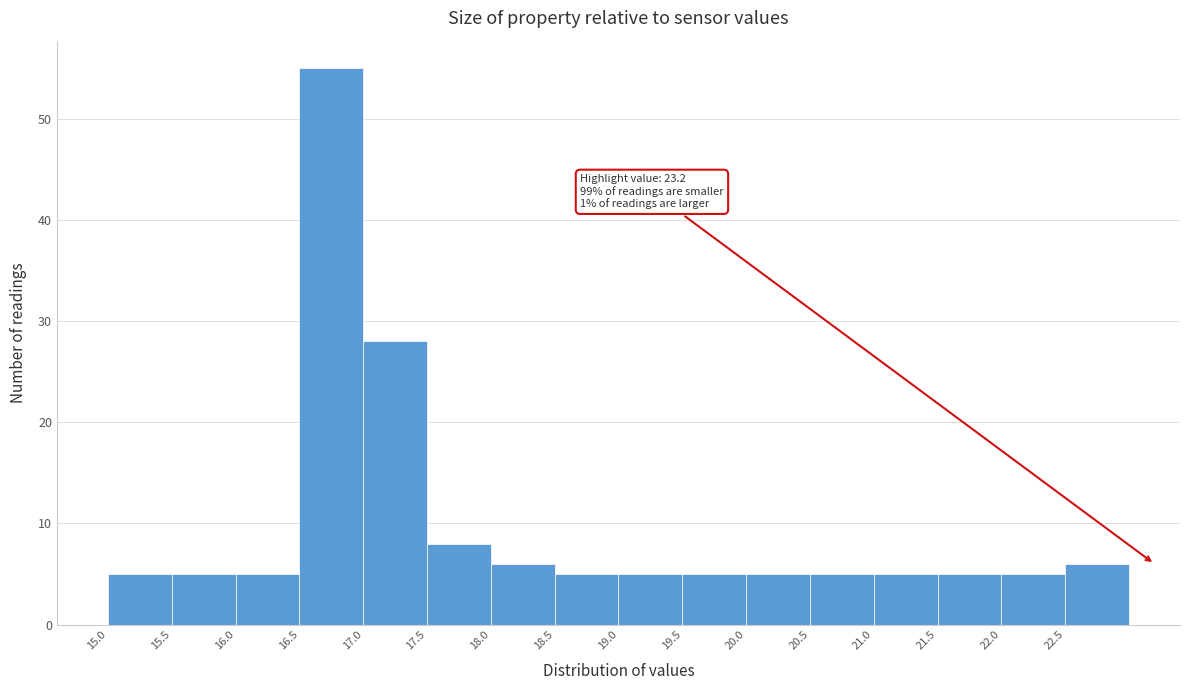

Over which range of the x-axis is the bar tallest?

16.5 to 17.0